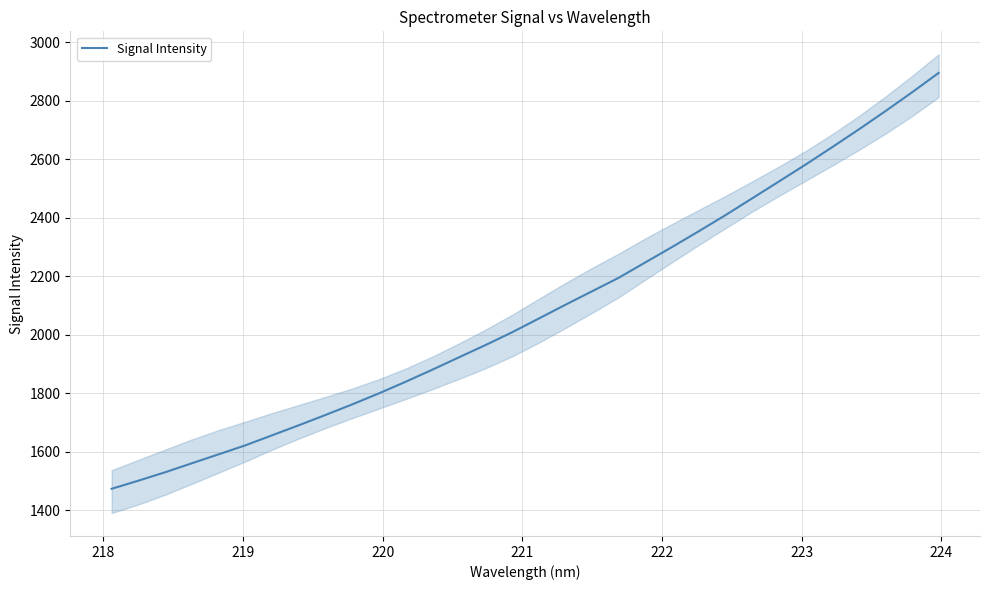

What is the greatest value displayed?

2895.3